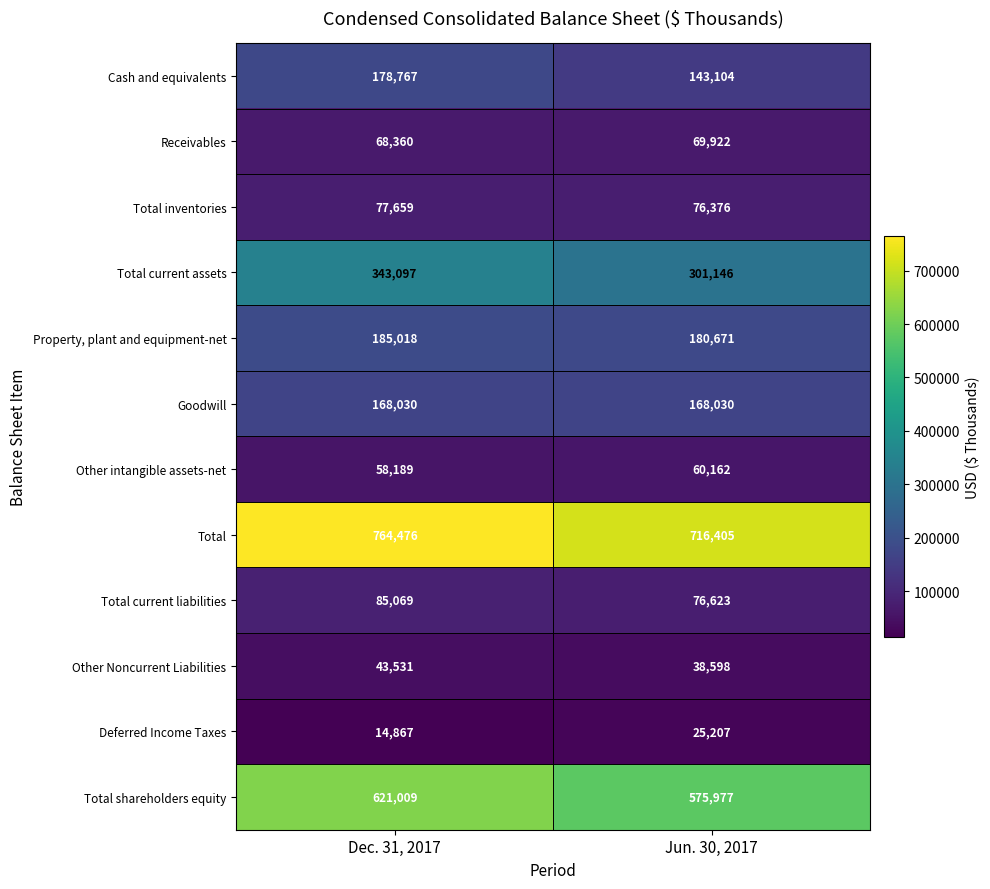

What is the difference between the maximum and minimum values in the Total series?

48071